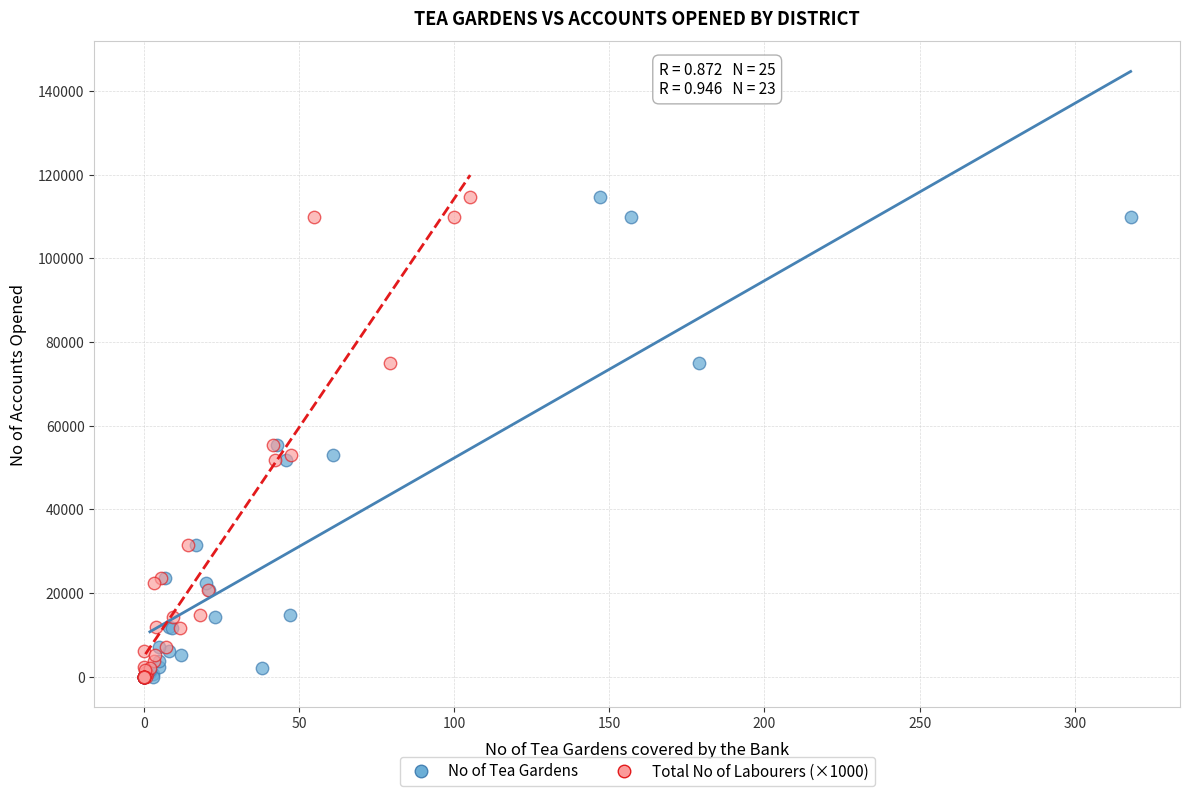

What are all the series names shown in the legend?

No of Tea Gardens, Total No of Labourers (×1000)